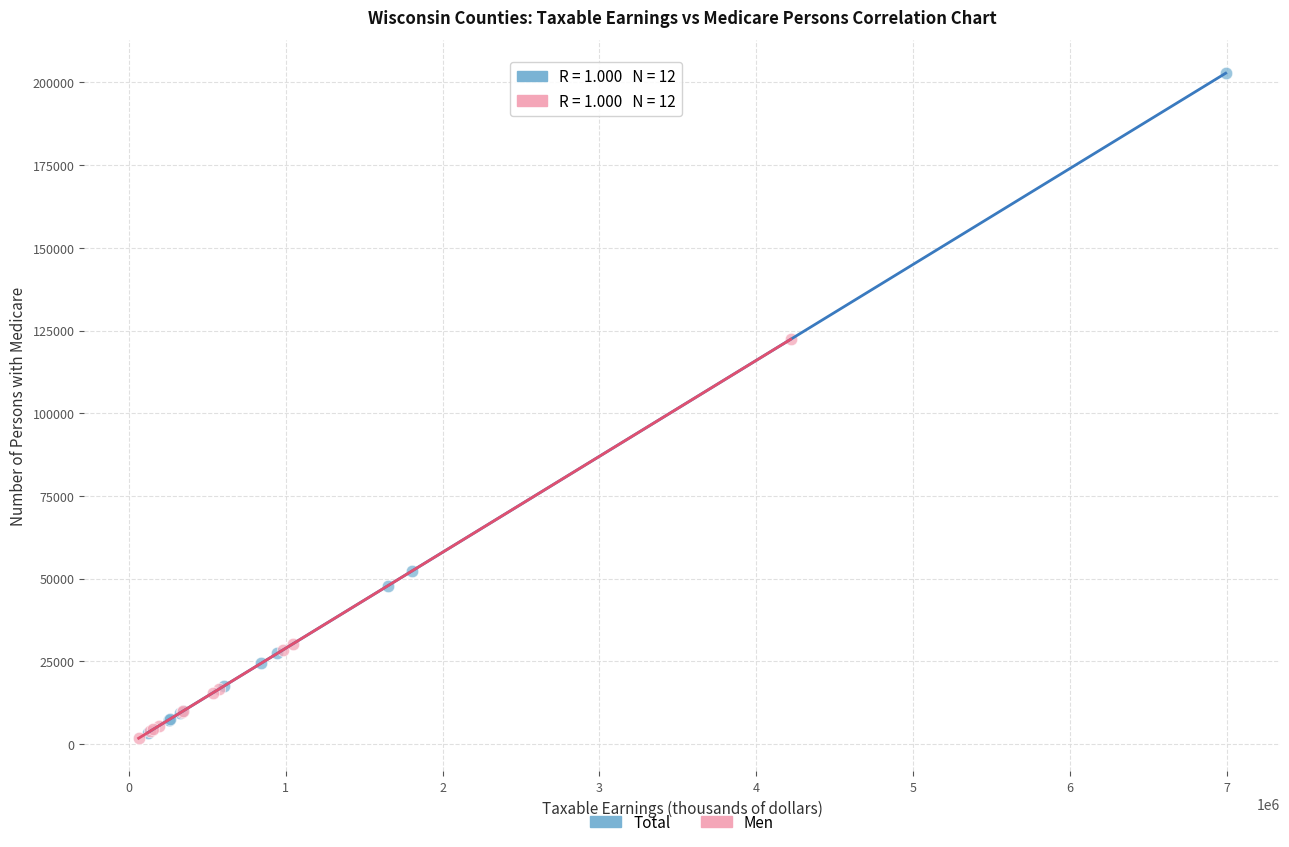

Which series contains the highest Y value?

Total